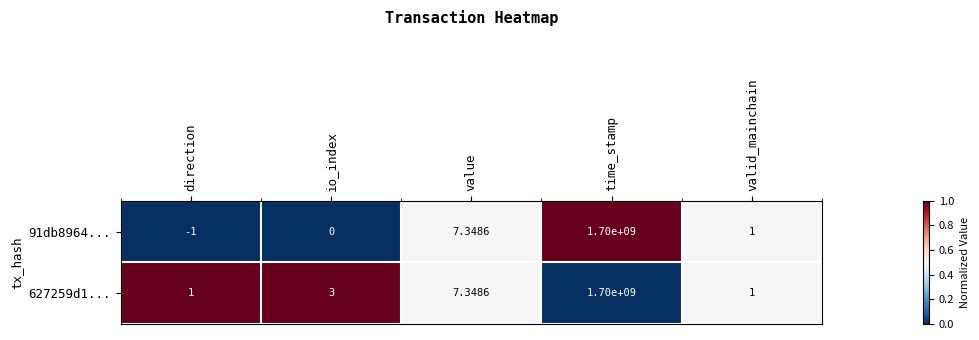

Which label corresponds to the largest value in the chart?

time_stamp